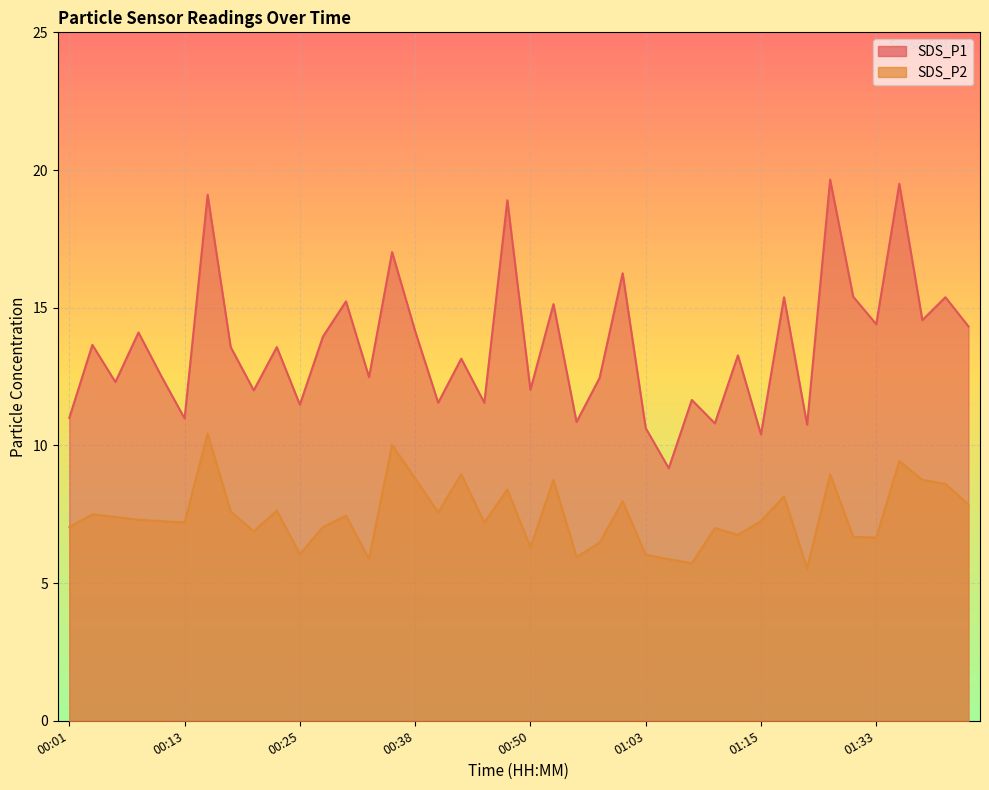

Is it true that SDS_P1 equals 13.3 at 01:13?

True